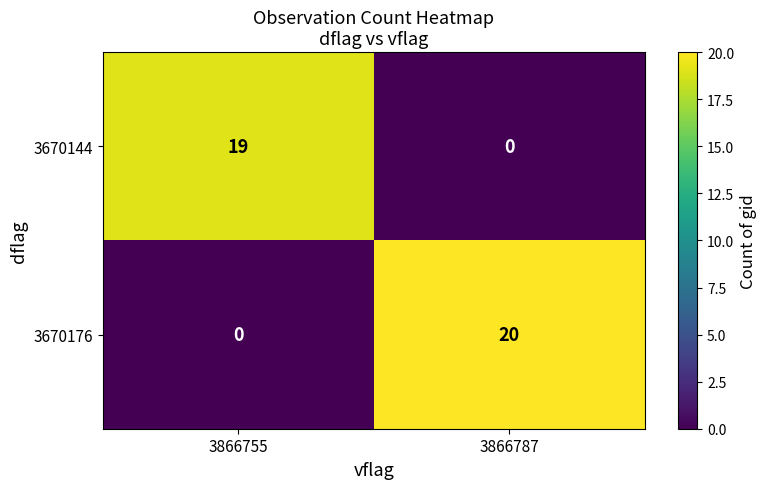

What is the sum of the 3670144 values at 3866787 and 3866755?

19